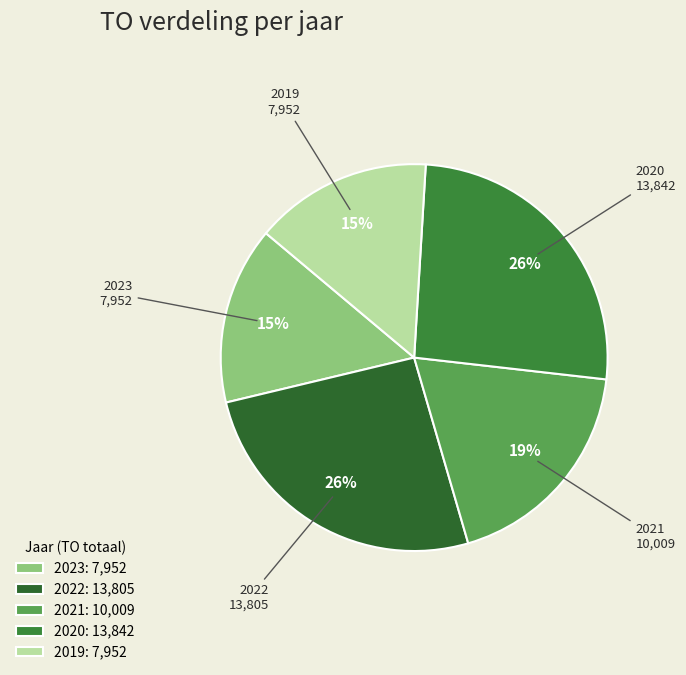

Does any single category account for the majority?

No